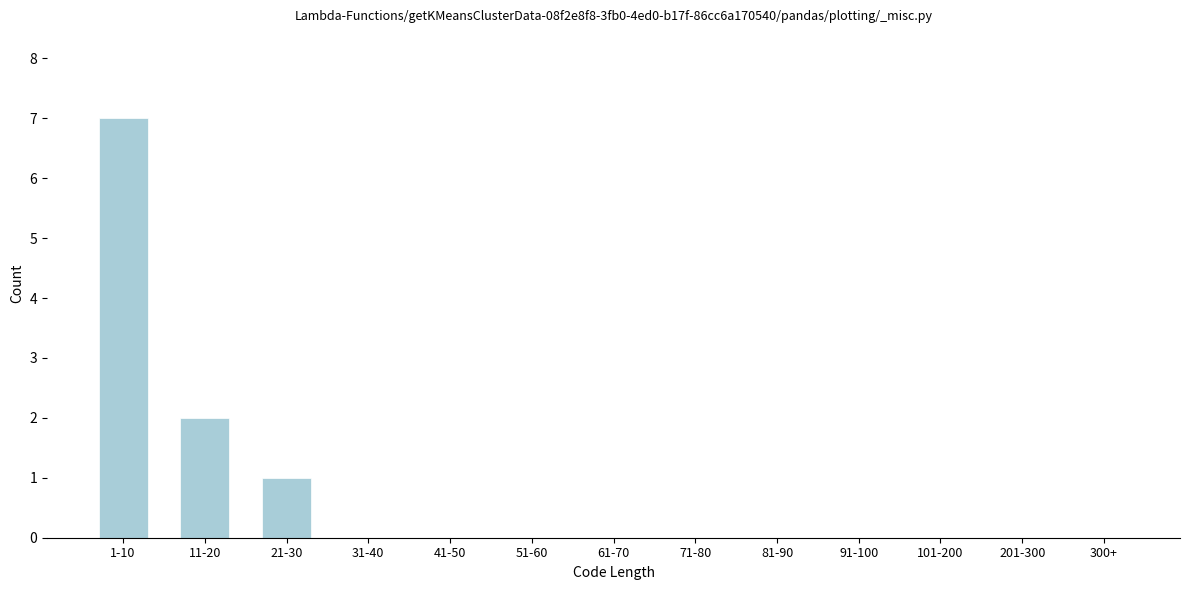

Reading left to right, list all the values displayed in this chart.

1-10=7	11-20=2	21-30=1	31-40=0	41-50=0	51-60=0	61-70=0	71-80=0	81-90=0	91-100=0	101-200=0	201-300=0	300+=0